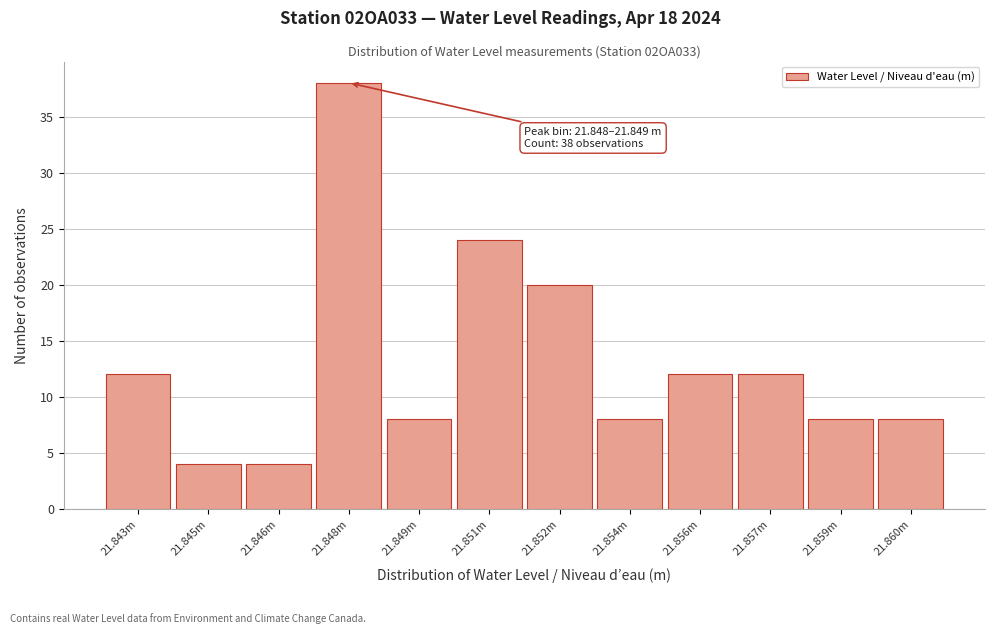

Reading left to right, what are all the values shown in this chart?

21.843m=12	21.845m=4	21.846m=4	21.848m=38	21.849m=8	21.851m=24	21.852m=20	21.854m=8	21.856m=12	21.857m=12	21.859m=8	21.860m=8